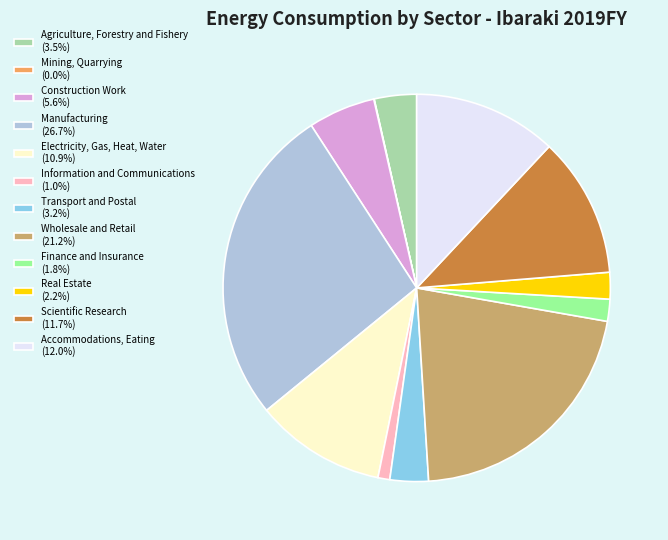

Is it true that Scientific Research is 6% of the pie?

False